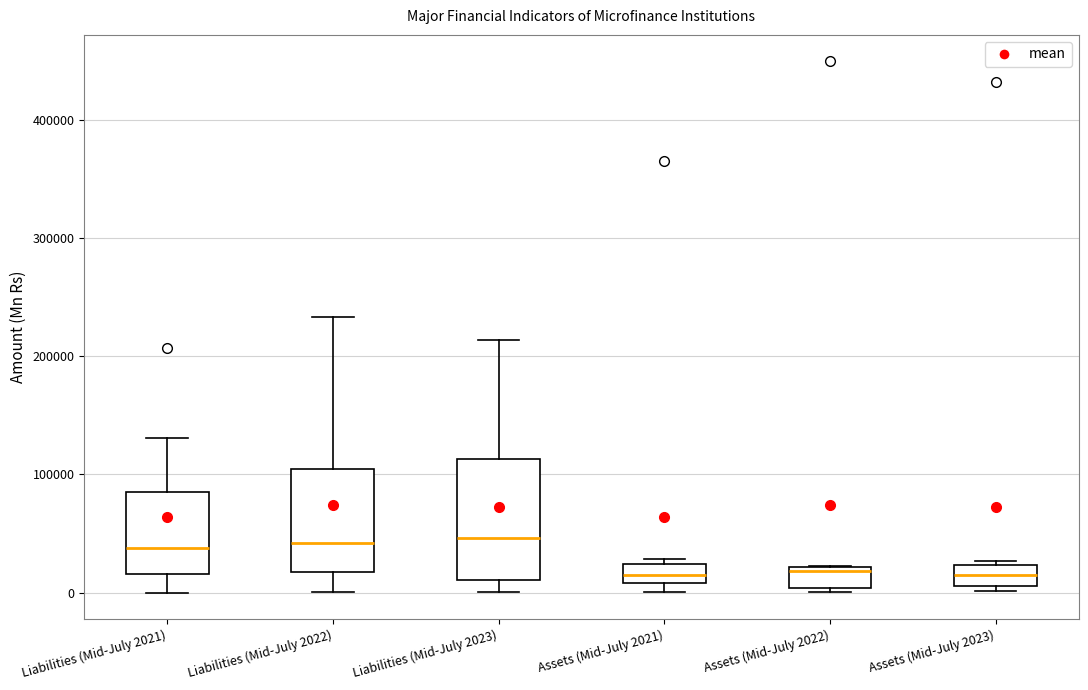

Reading left to right, read every box against the y-axis: the position of its median line, the range the box covers, and the ends of its whiskers. The values are not printed on the chart, so give them approximately, as read against the axis.

Liabilities (Mid-July 2021): median 40000, box 20000 to 80000, whiskers 0 to 130000
Liabilities (Mid-July 2022): median 40000, box 20000 to 100000, whiskers 0 to 230000
Liabilities (Mid-July 2023): median 50000, box 10000 to 110000, whiskers 0 to 210000
Assets (Mid-July 2021): median 20000 (inside the box), box 10000 to 20000, whiskers 0 to 30000
Assets (Mid-July 2022): median 20000 (just below the box's upper edge), box 0 to 20000, whiskers 0 (just below the box's lower edge) to 20000
Assets (Mid-July 2023): median 10000 (inside the box), box 10000 to 20000, whiskers 0 to 30000